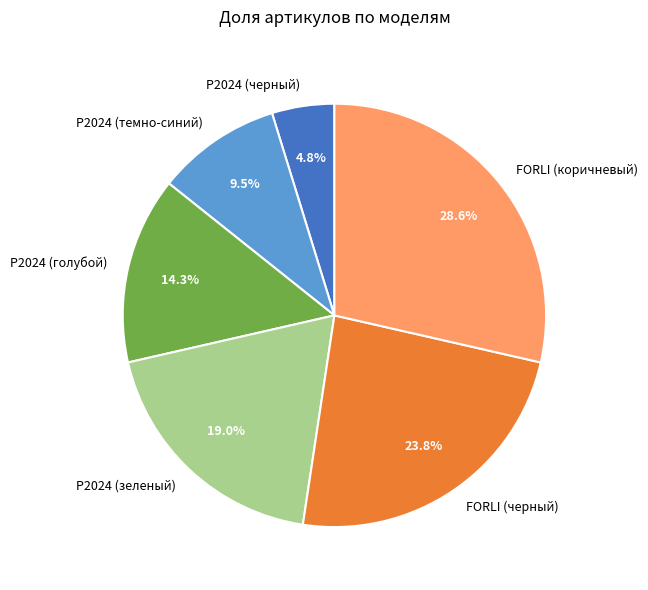

Which slice is the smallest?

P2024 (черный)